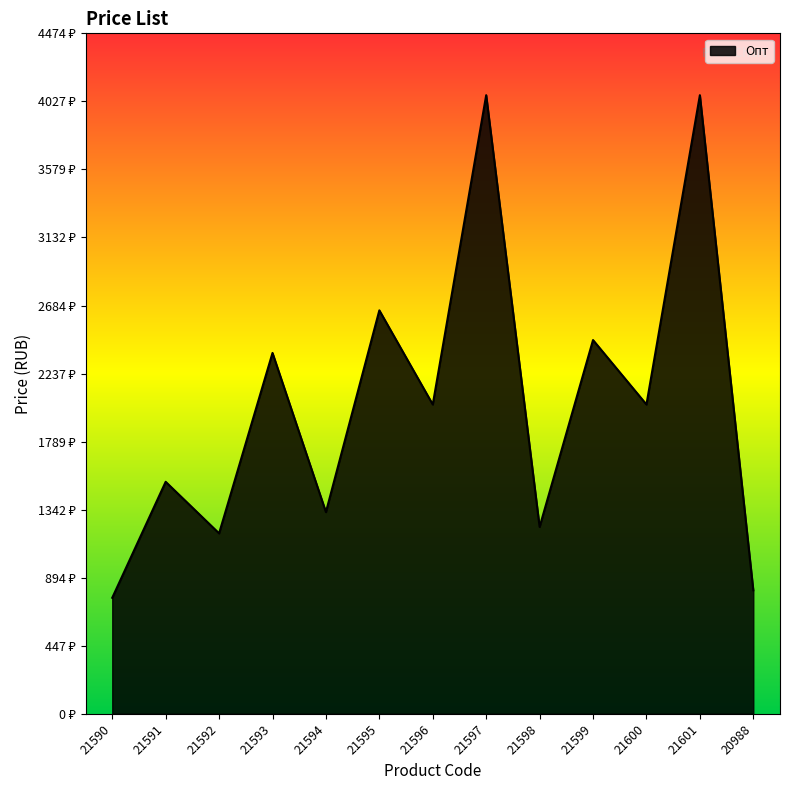

Is this an area chart (filled region under the line)?

Yes